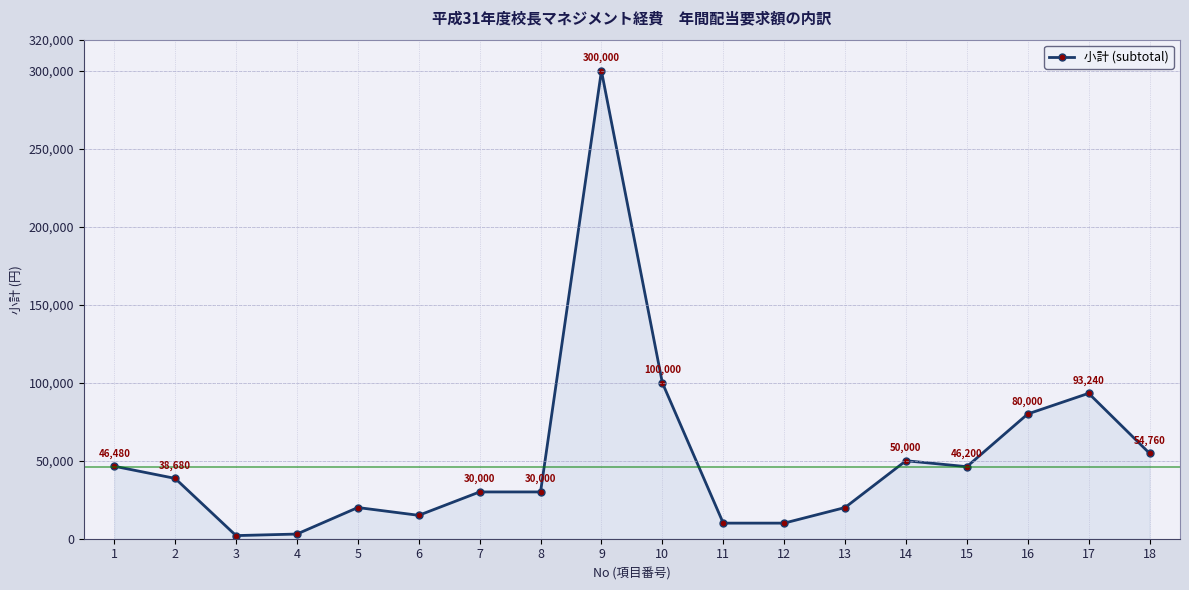

What is the ratio of the value at 9 to the value at 8?

10.0